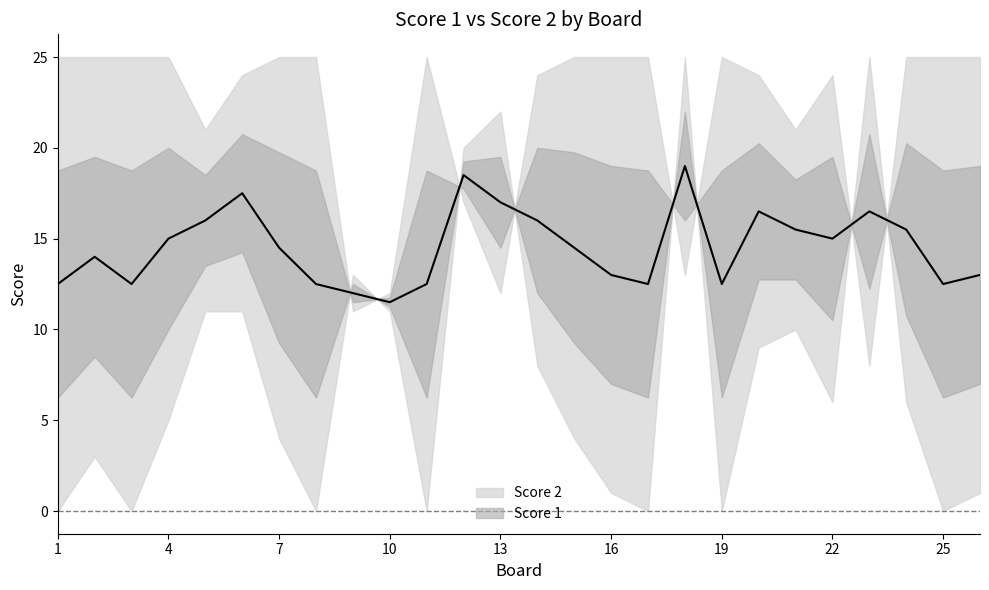

What is the sum of the Score 2 values at 12 and 16?

21